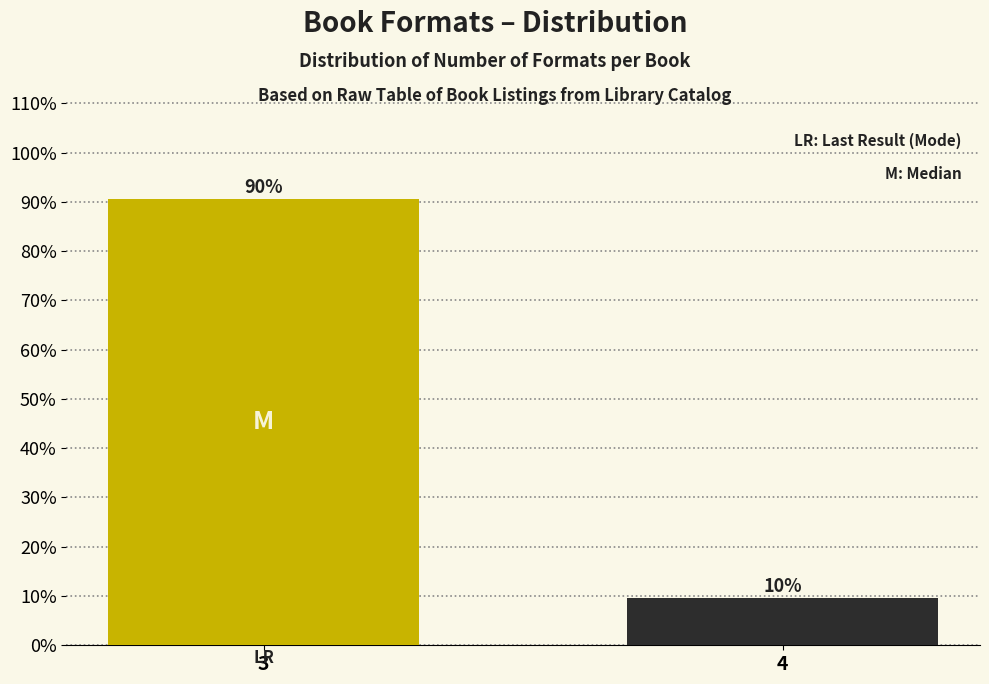

Does the chart contain any negative values?

No